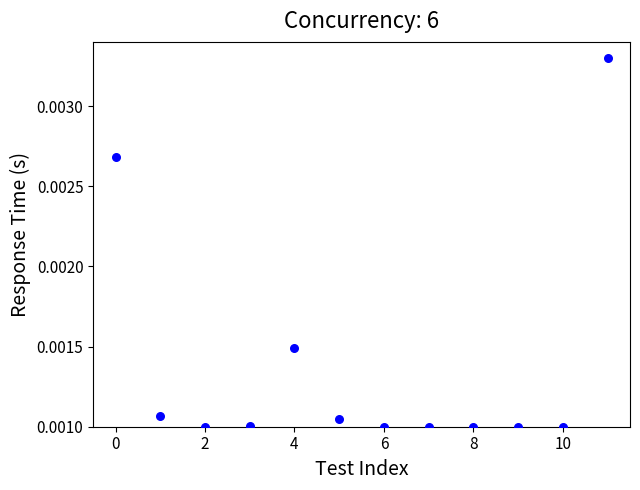

How many points are shown in the scatter plot?

12